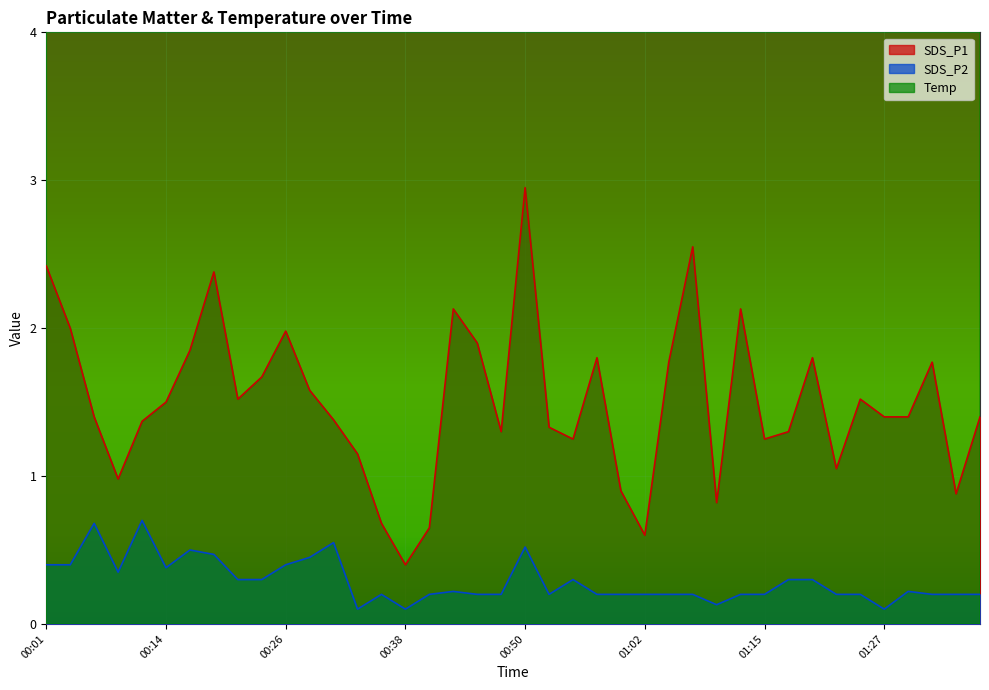

Where is SDS_P1 nearest to the value 1?

00:09